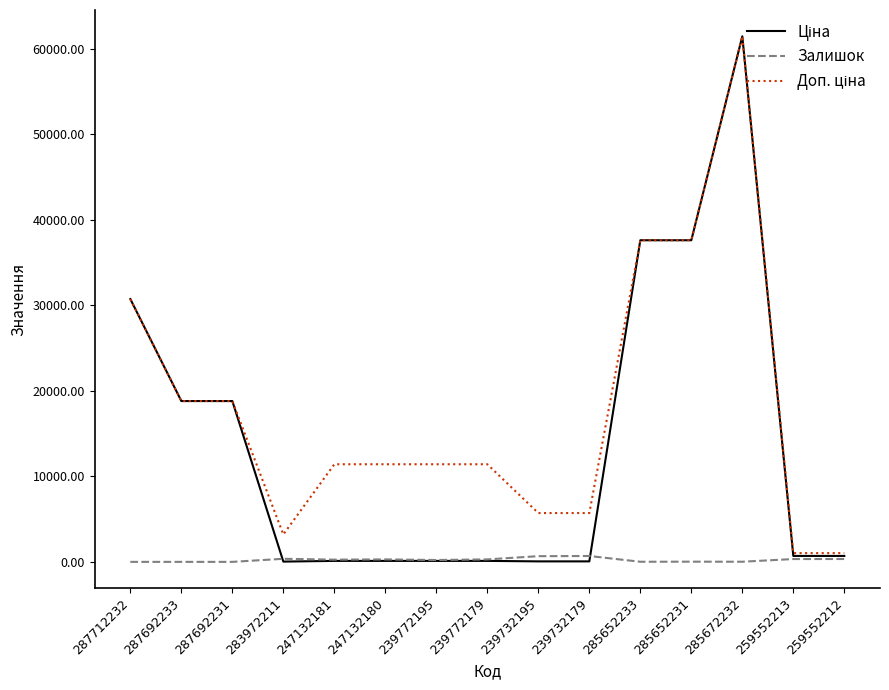

What is the maximum value shown in the chart?

61434.3